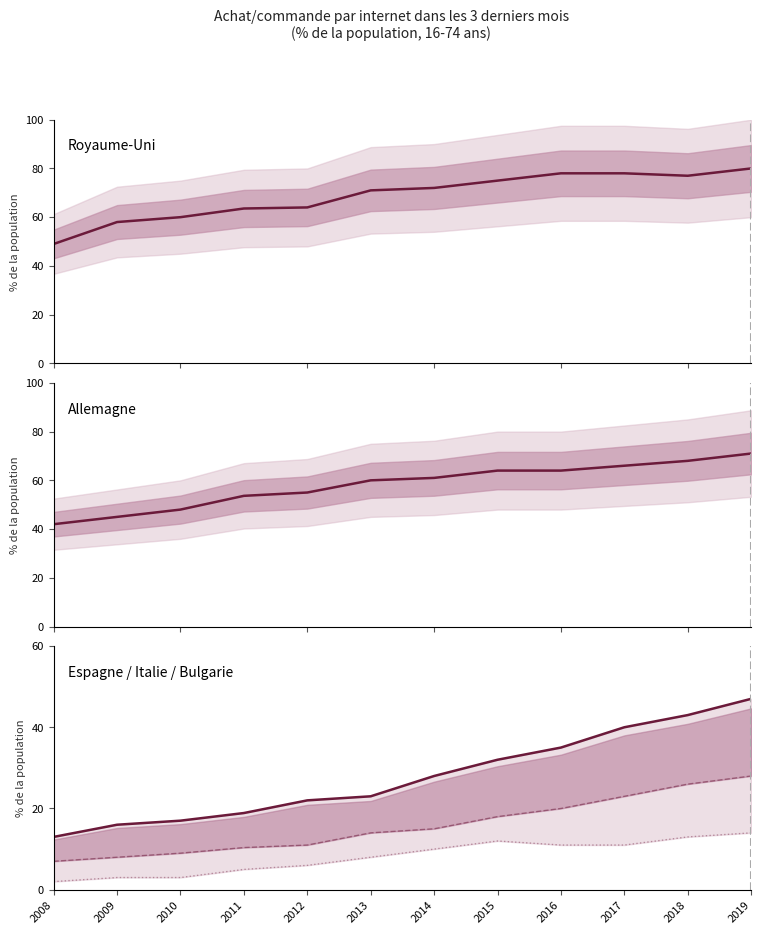

Which category has the highest value across all series?

2019